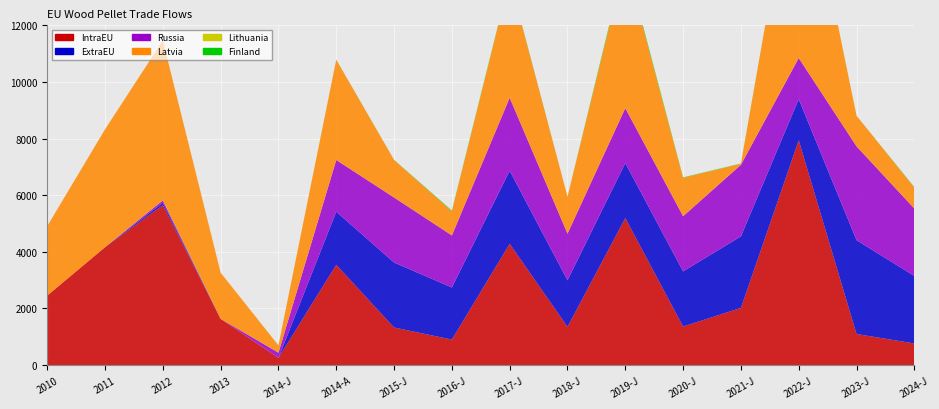

Reading left to right, extract all data points from this chart.

IntraEU: 2010=2453.1	2011=4163.7	2012=5648.3	2013=1631.5	2014-J=254.3	2014-A=3541.2	2015-J=1326.0	2016-J=900.9	2017-J=4284.3	2018-J=1350.6	2019-J=5192.6	2020-J=1360.9	2021-J=2017.7	2022-J=7940.4	2023-J=1096.7	2024-J=763.0
ExtraEU: 2010=0.0	2011=0.0	2012=84.0	2013=0.0	2014-J=0.1	2014-A=1874.4	2015-J=2296.2	2016-J=1839.0	2017-J=2578.7	2018-J=1644.8	2019-J=1941.1	2020-J=1948.3	2021-J=2527.7	2022-J=1452.3	2023-J=3314.5	2024-J=2382.8
Russia: 2010=0.0	2011=0.0	2012=84.0	2013=0.0	2014-J=182.5	2014-A=1827.5	2015-J=2296.2	2016-J=1839.0	2017-J=2578.7	2018-J=1644.8	2019-J=1941.1	2020-J=1948.3	2021-J=2527.7	2022-J=1452.3	2023-J=3314.5	2024-J=2382.8
Latvia: 2010=2453.0	2011=4163.2	2012=5648.1	2013=1631.0	2014-J=254.2	2014-A=3540.3	2015-J=1325.4	2016-J=853.1	2017-J=4188.0	2018-J=1306.5	2019-J=5189.2	2020-J=1355.4	2021-J=38.0	2022-J=7884.5	2023-J=1079.8	2024-J=740.4
Lithuania: 2010=0.0	2011=0.4	2012=0.0	2013=0.5	2014-J=0.7	2014-A=0.5	2015-J=0.5	2016-J=0.6	2017-J=0.6	2018-J=0.8	2019-J=0.9	2020-J=2.5	2021-J=2.7	2022-J=1.5	2023-J=1.7	2024-J=0.6
Finland: 2010=0.1	2011=0.0	2012=0.1	2013=0.0	2014-J=2.0	2014-A=4.0	2015-J=5.1	2016-J=24.7	2017-J=23.0	2018-J=0.3	2019-J=77.2	2020-J=13.8	2021-J=7.7	2022-J=5.7	2023-J=1.4	2024-J=14.1